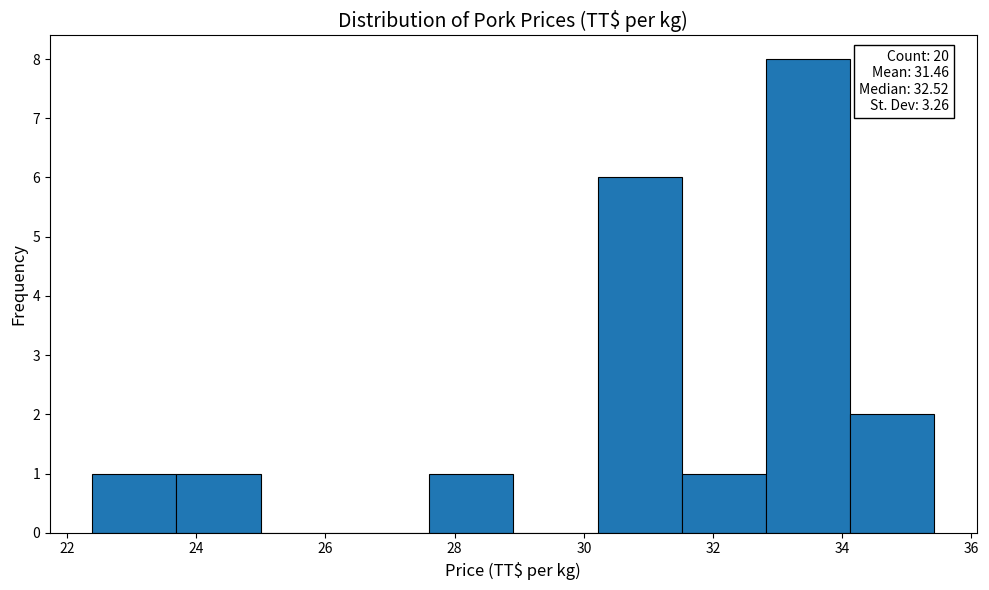

Which range on the x-axis has the tallest bar?

32.8 to 34.2